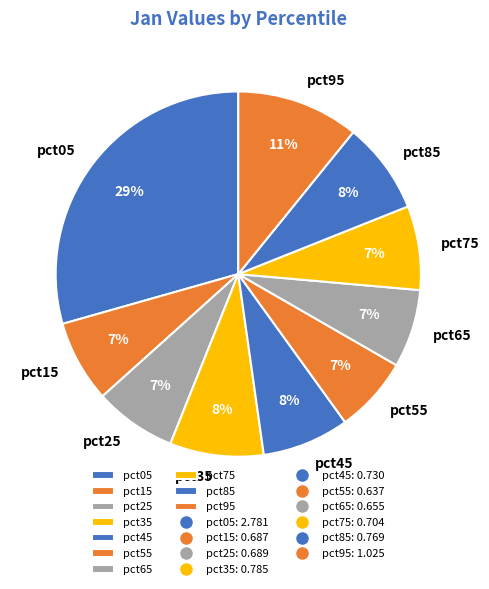

To the nearest percent, what percentage of the pie is pct65?

7%